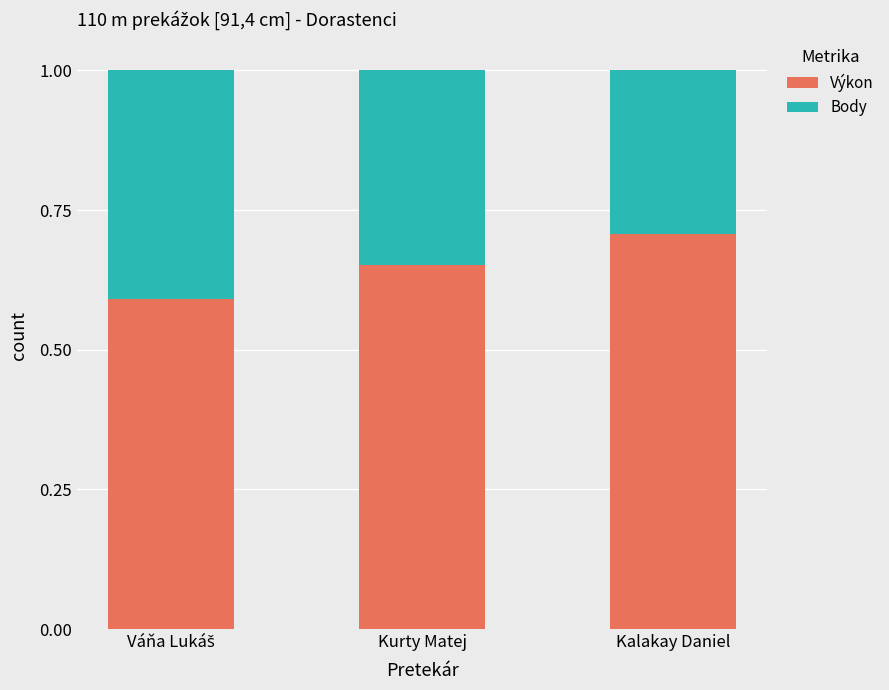

What is the lowest value of the Výkon series?

0.6